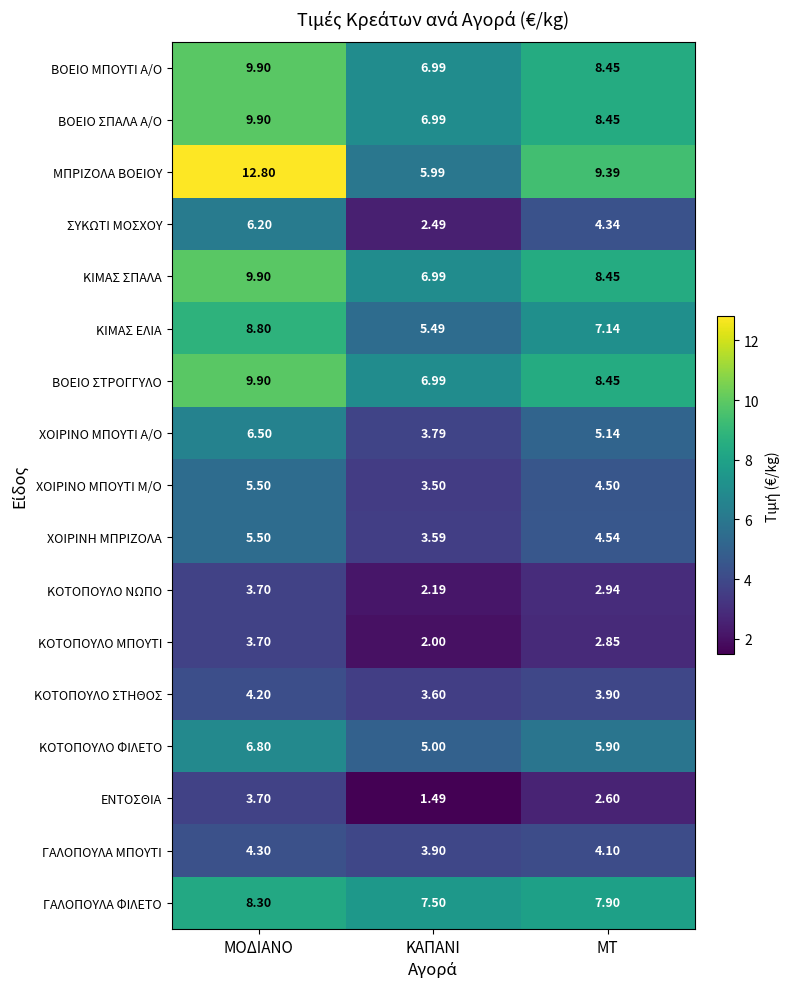

List the labels in order of ΣΥΚΩΤΙ ΜΟΣΧΟΥ value, smallest first.

ΚΑΠΑΝΙ, ΜΤ, ΜΟΔΙΑΝΟ